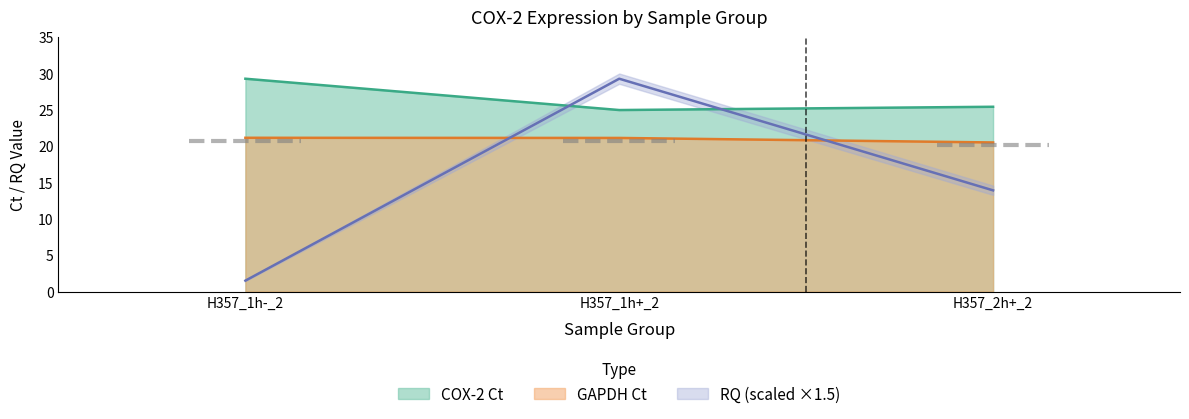

Which series has the largest range (max minus min)?

RQ